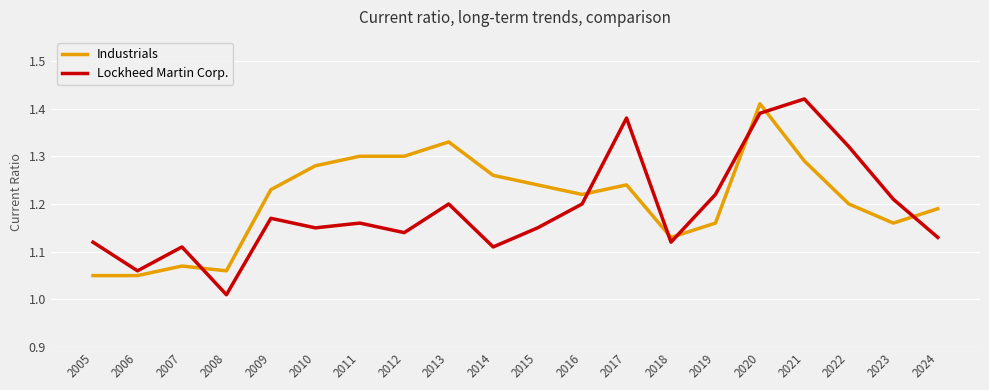

Between 2009 and 2013, which series saw the biggest shift?

Industrials